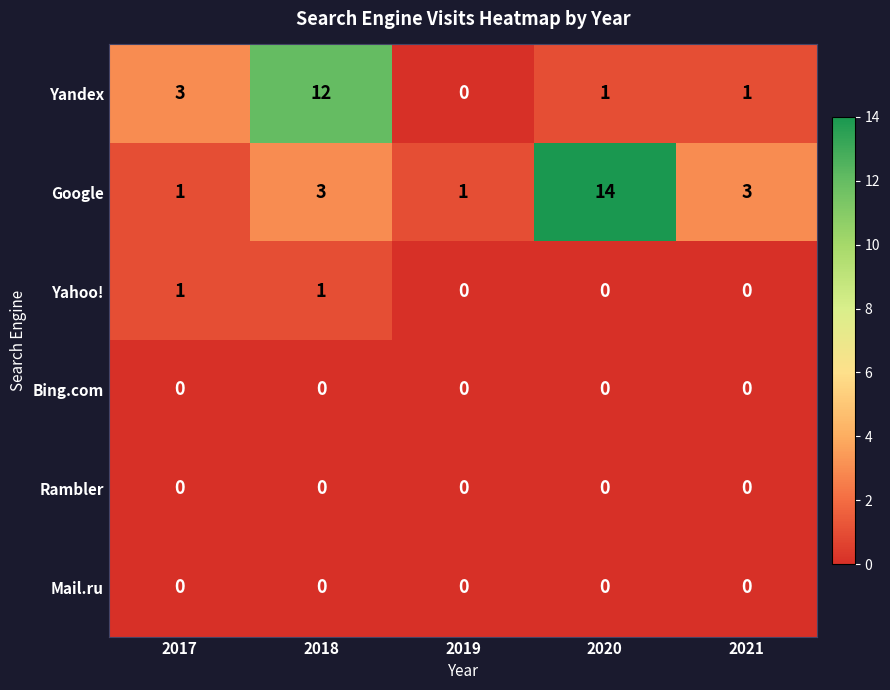

At which category is the sum across all series the highest?

2018